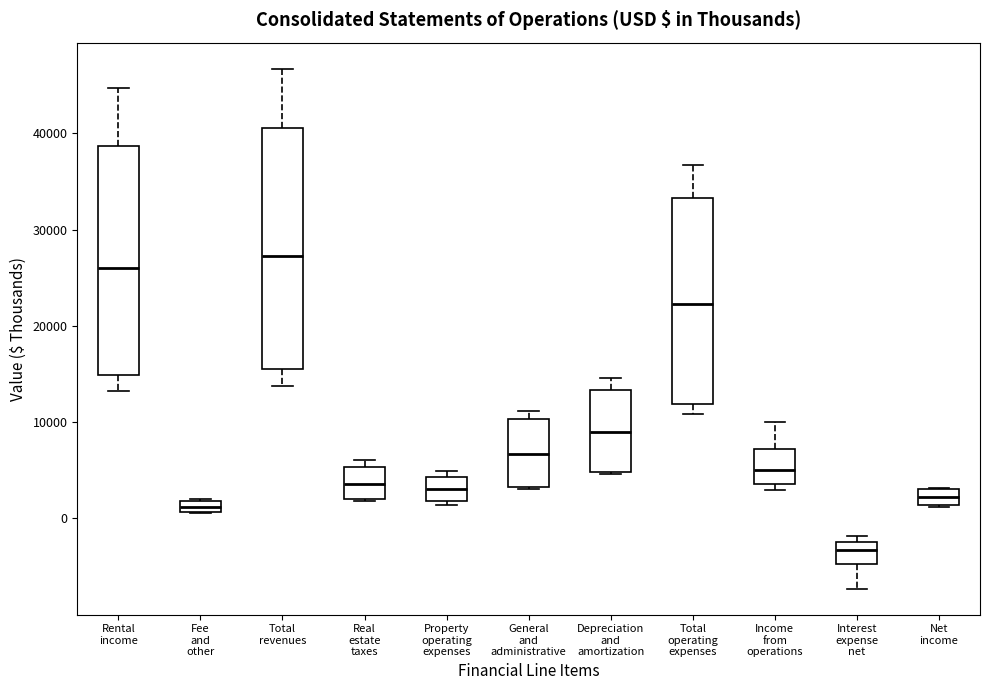

Which box is the tallest, from its lower edge to its upper edge?

Total revenues